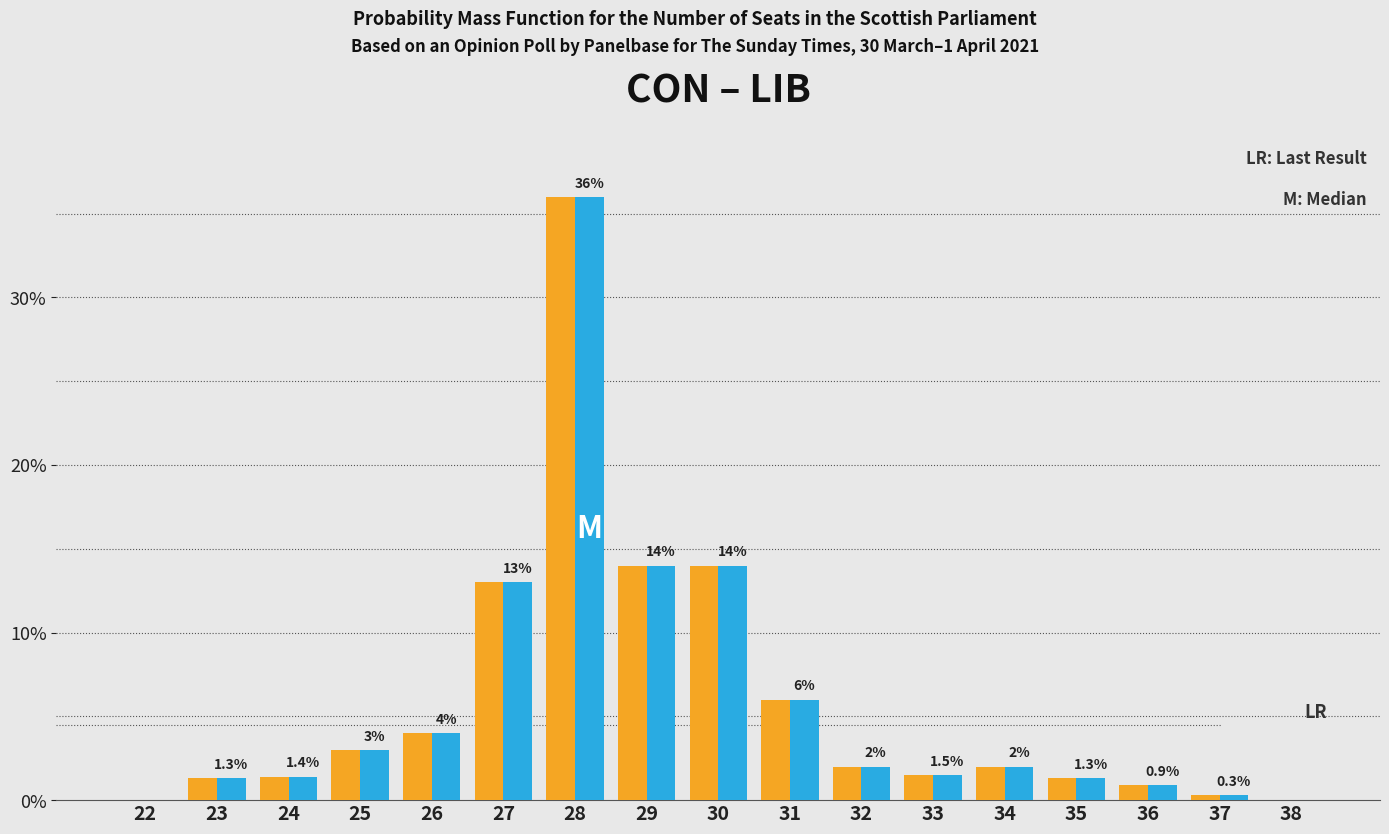

Which label corresponds to the largest value in the chart?

28